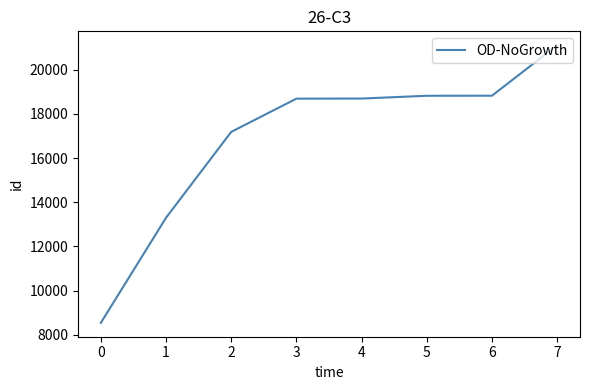

What is the sum of all values?

135163